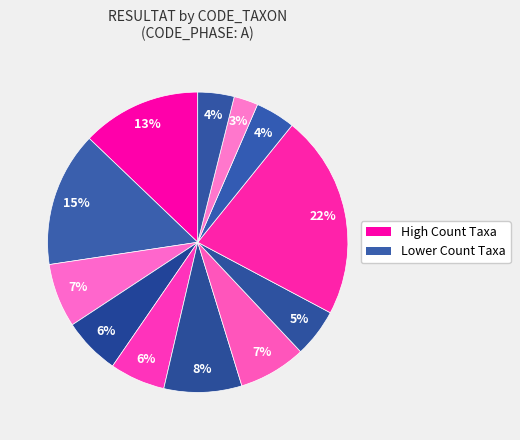

How many segments does this pie chart have?

12